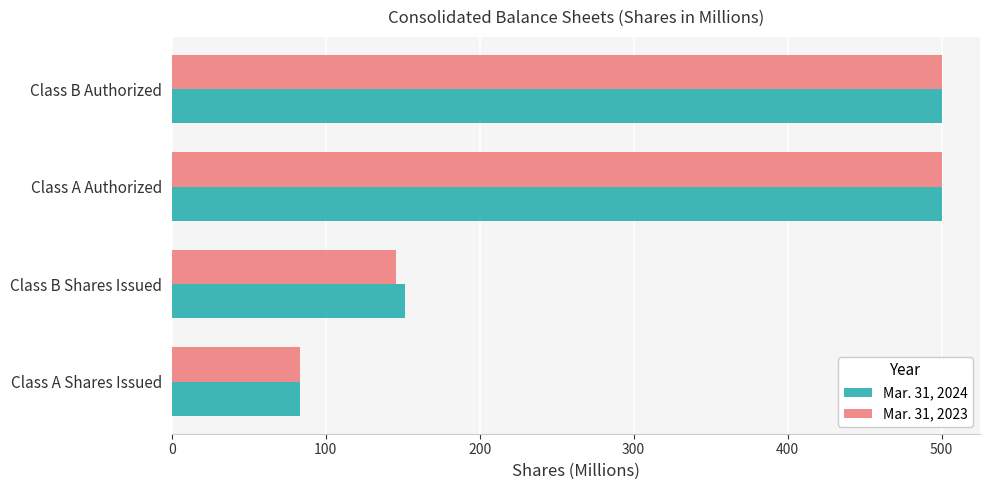

Which series has the largest range (max minus min)?

Mar. 31, 2023